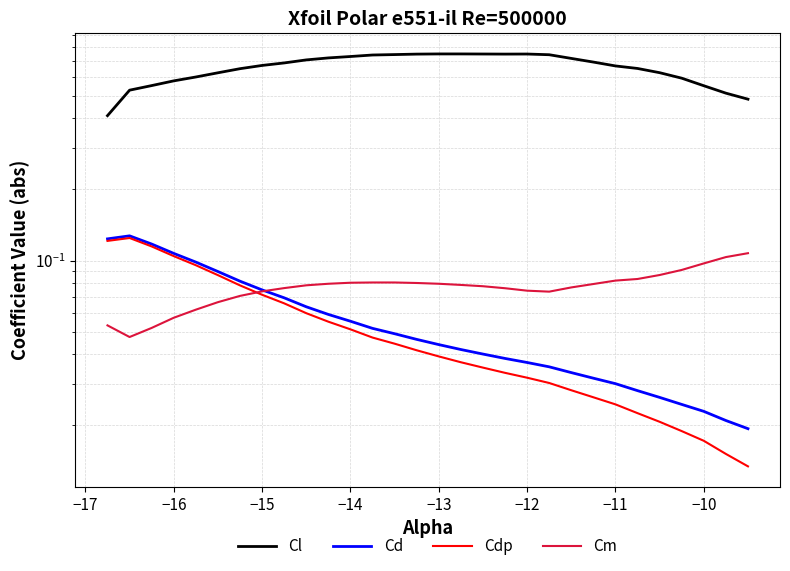

Which series has the largest total across all categories?

Cl